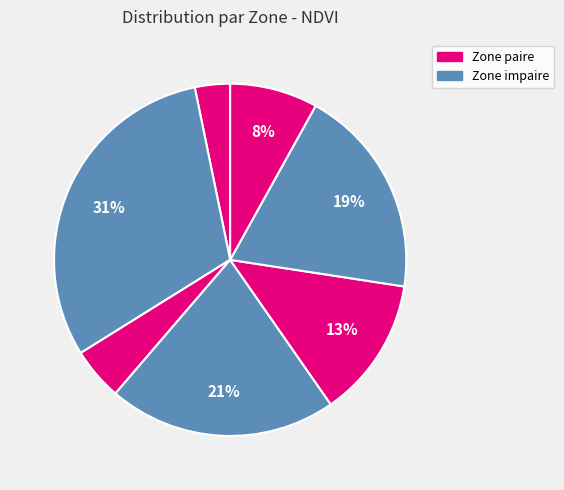

How many slices are in this pie chart?

7